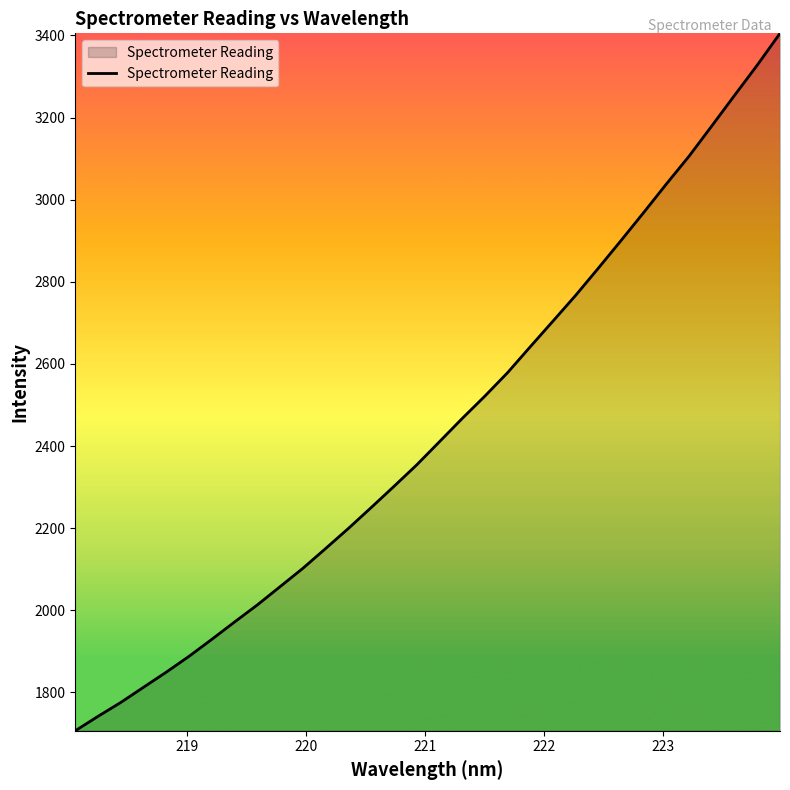

What is the difference between the maximum and minimum values?

1698.7